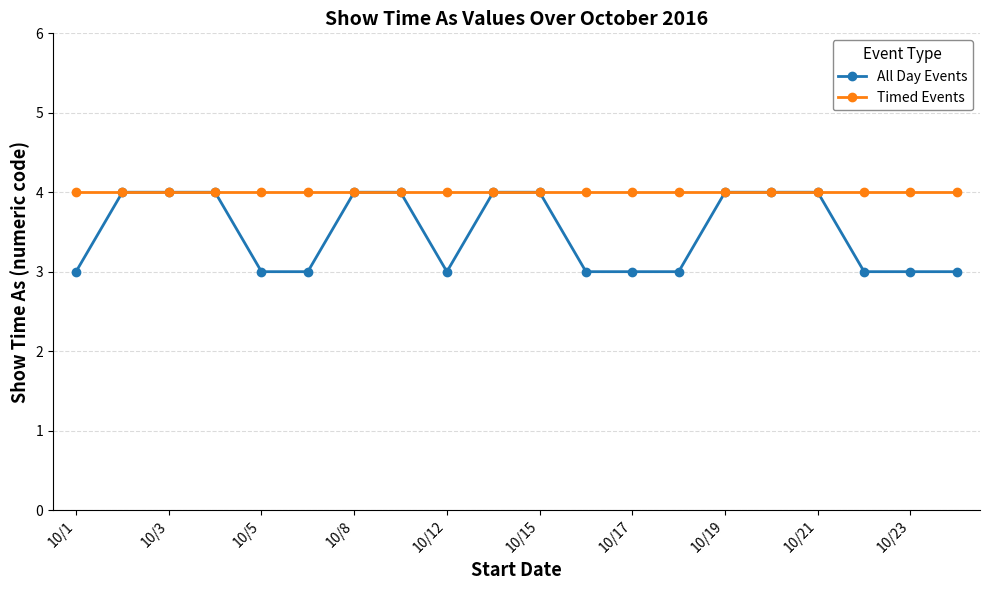

How many series are shown in this chart?

2